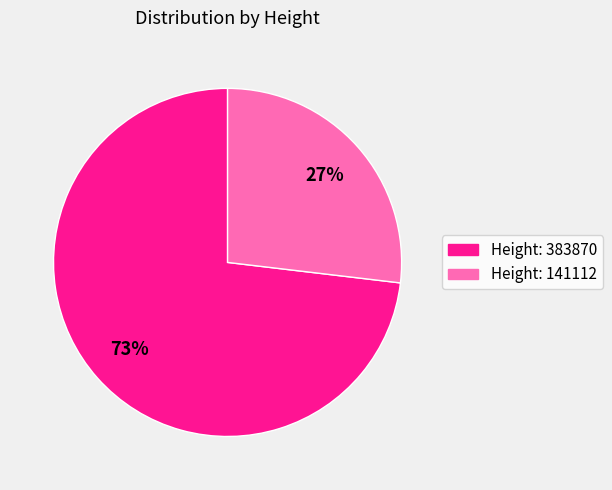

What is the majority slice?

Height: 383870